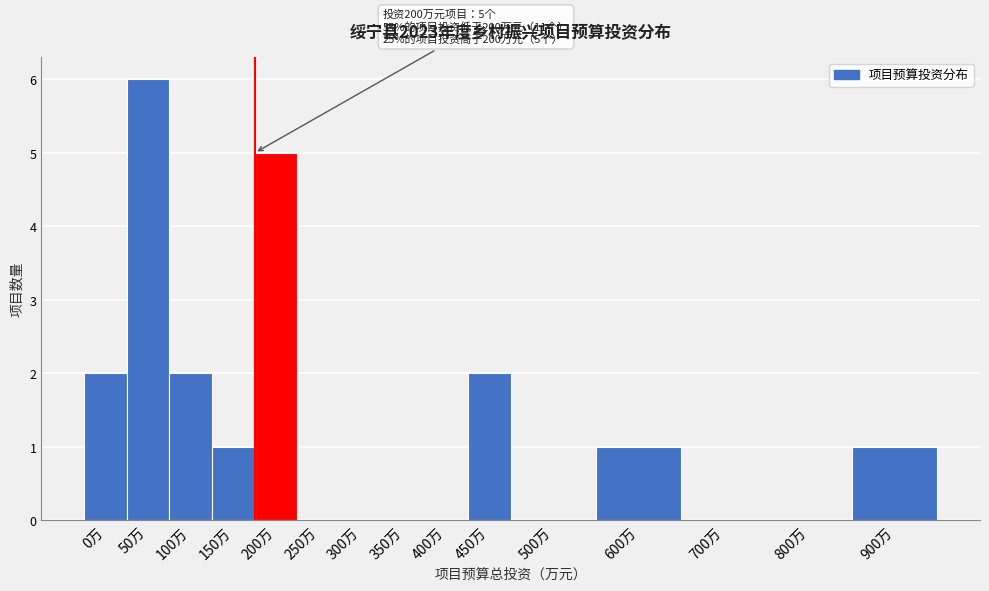

Reading left to right, transcribe all the data shown in this chart.

0万=2	50万=6	100万=2	150万=1	200万=5	250万=0	300万=0	350万=0	400万=0	450万=2	500万=0	600万=1	700万=0	800万=0	900万=1